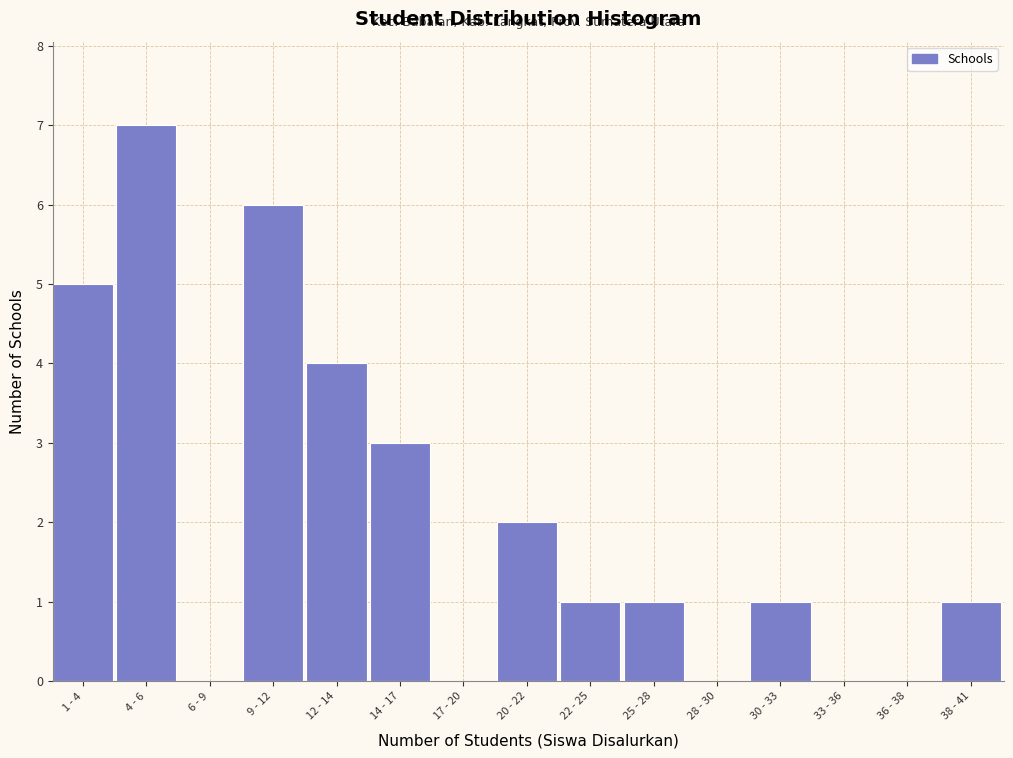

Reading right to left, what are all the values shown in this chart?

38 - 41=1	36 - 38=0	33 - 36=0	30 - 33=1	28 - 30=0	25 - 28=1	22 - 25=1	20 - 22=2	17 - 20=0	14 - 17=3	12 - 14=4	9 - 12=6	6 - 9=0	4 - 6=7	1 - 4=5